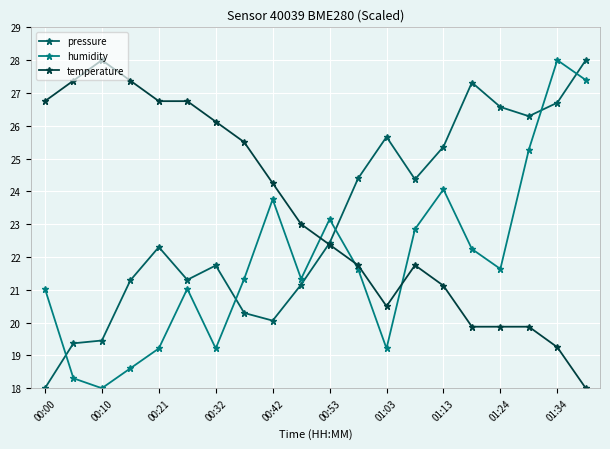

True or false: humidity has more than 0 points higher than both neighbors.

True